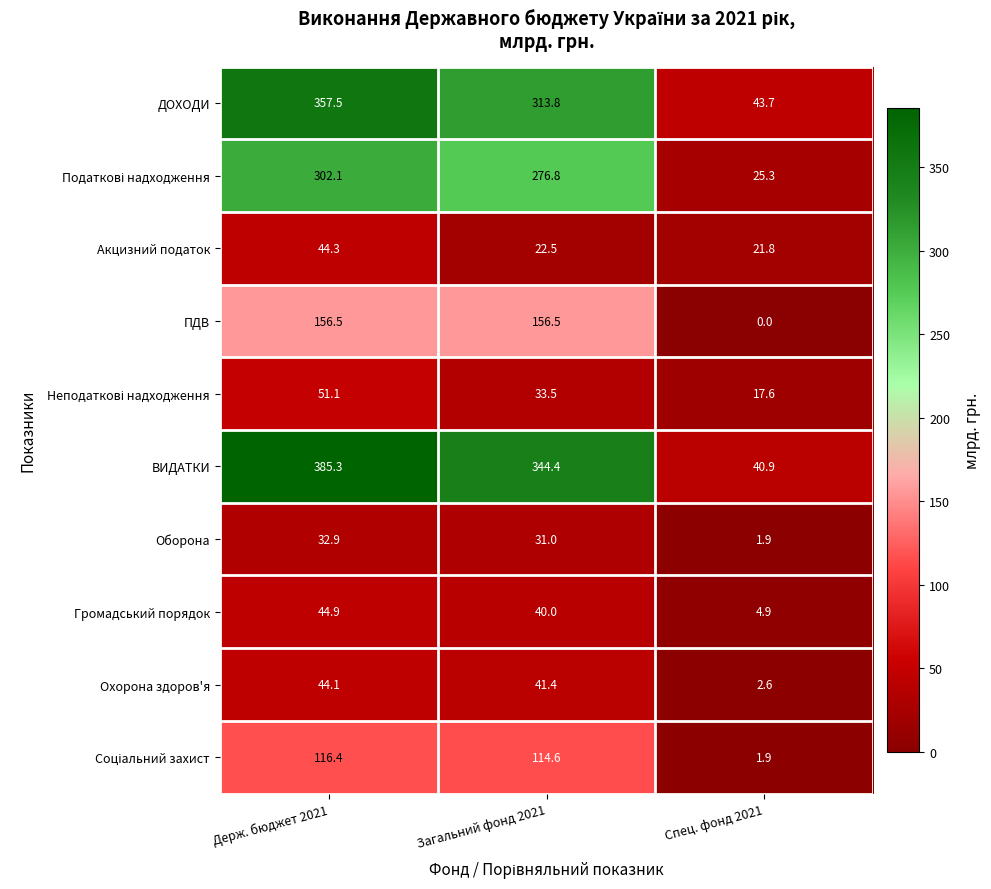

True or false: Громадський порядок has a value of 44.9 at Держ. бюджет 2021.

True